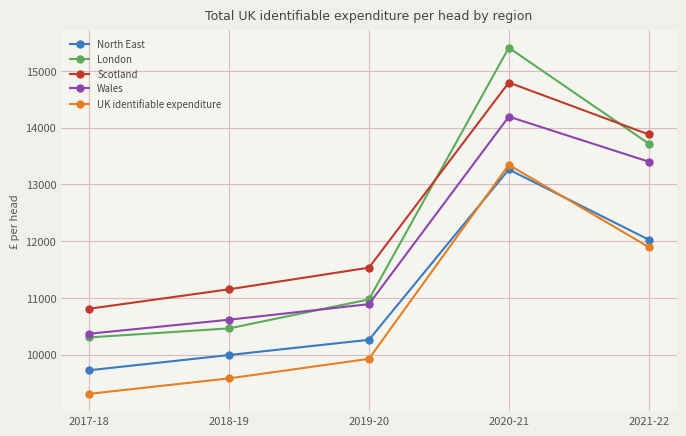

True or false: Scotland has a value of 14795 at 2020-21.

True